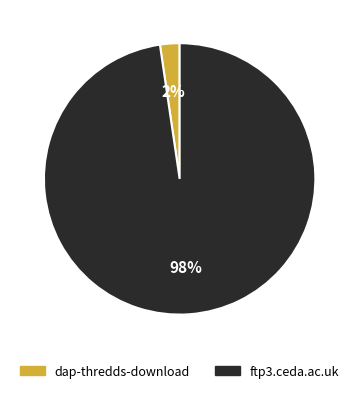

Is it true that ftp3.ceda.ac.uk is 85% of the pie?

False